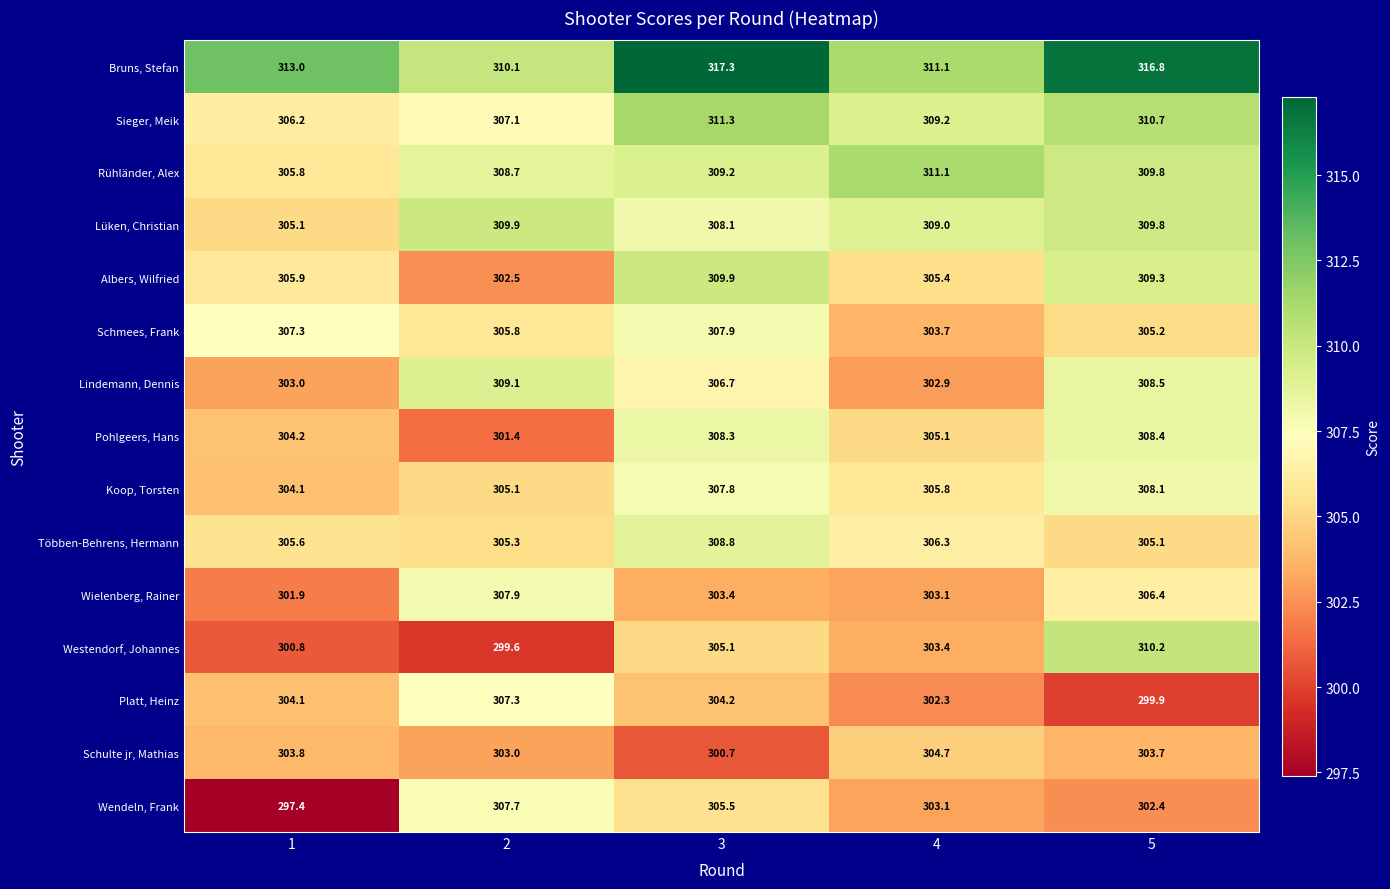

The value of Rühländer, Alex at 2 is 308.7. True or false?

True